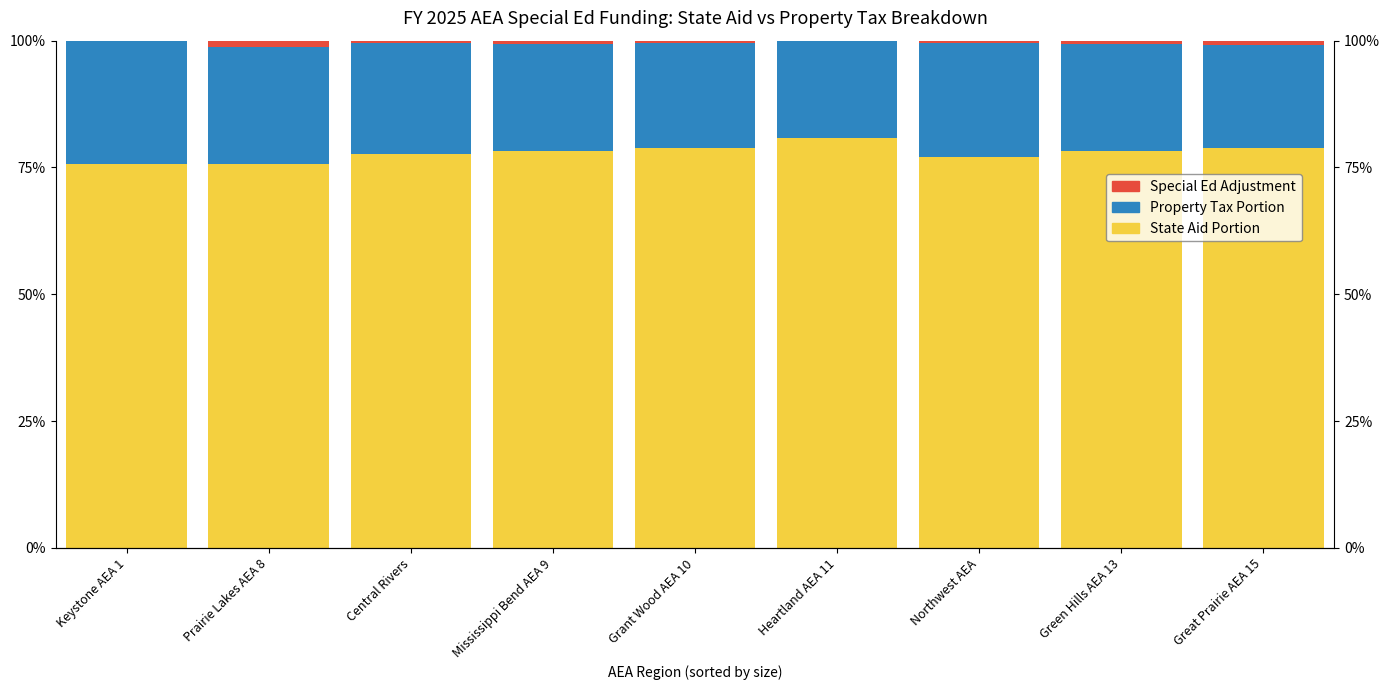

Reading right to left, list all the values displayed in this chart.

State Aid Portion Special Ed: Great Prairie AEA 15=0.8	Green Hills AEA 13=0.8	Northwest AEA=0.8	Heartland AEA 11=0.8	Grant Wood AEA 10=0.8	Mississippi Bend AEA 9=0.8	Central Rivers=0.8	Prairie Lakes AEA 8=0.8	Keystone AEA 1=0.8
Special Education Property Tax Portion: Great Prairie AEA 15=0.2	Green Hills AEA 13=0.2	Northwest AEA=0.2	Heartland AEA 11=0.2	Grant Wood AEA 10=0.2	Mississippi Bend AEA 9=0.2	Central Rivers=0.2	Prairie Lakes AEA 8=0.2	Keystone AEA 1=0.2
AEA Special Ed Support Adjustment: Great Prairie AEA 15=0.0	Green Hills AEA 13=0.0	Northwest AEA=0.0	Heartland AEA 11=0.0	Grant Wood AEA 10=0.0	Mississippi Bend AEA 9=0.0	Central Rivers=0.0	Prairie Lakes AEA 8=0.0	Keystone AEA 1=0.0